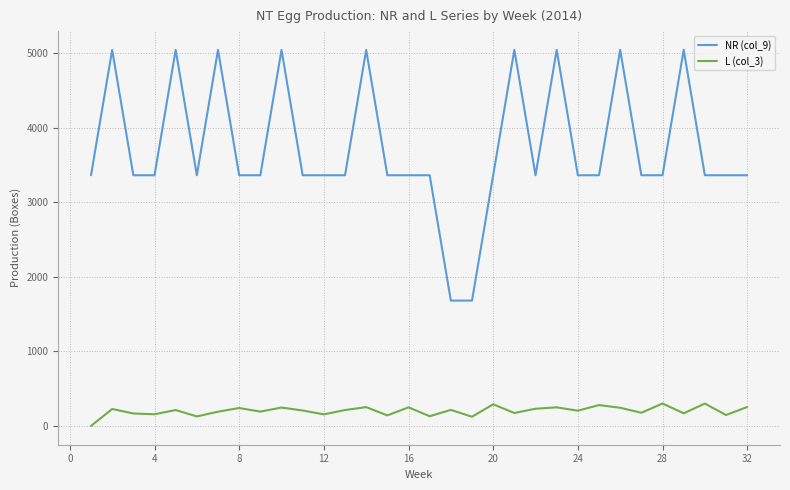

What is the maximum value shown in the chart?

5040.0